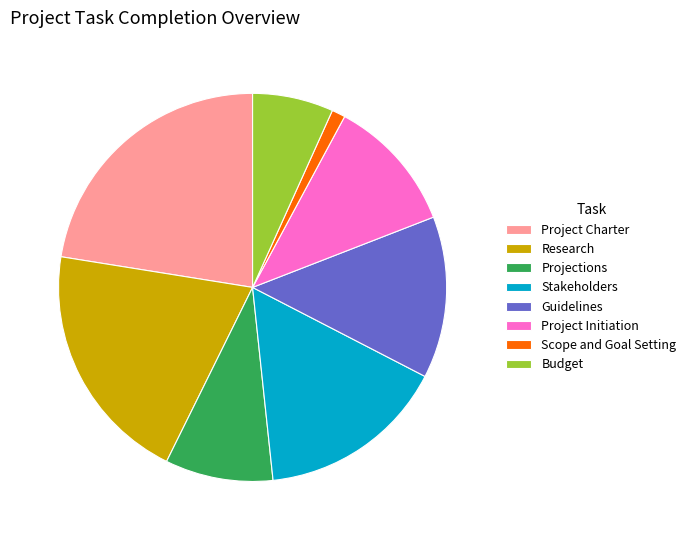

Which slice is the smallest?

Scope and Goal Setting